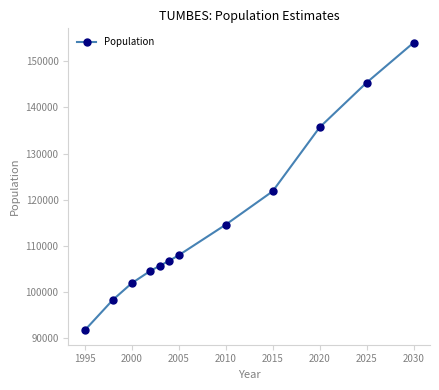

What is the value of the 2nd point from the left?

98229